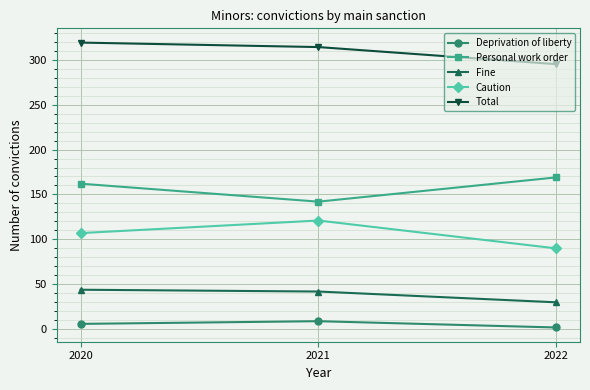

True or false: Fine has a value of 44 at 2020.

True